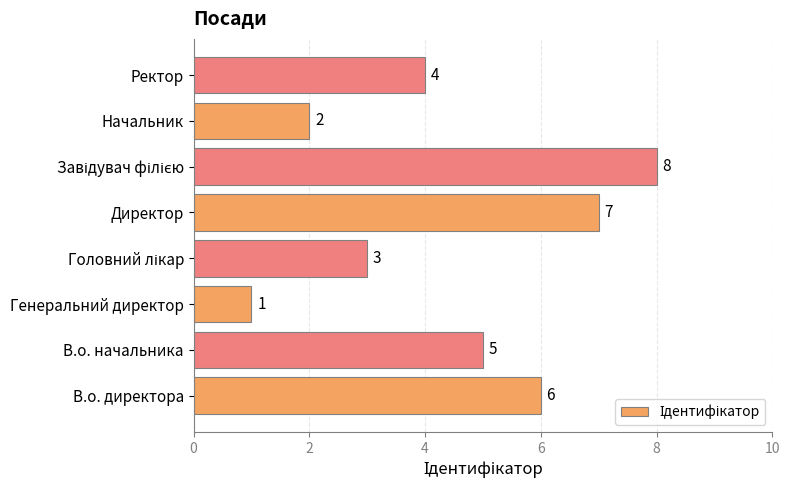

How many values are below 5?

4